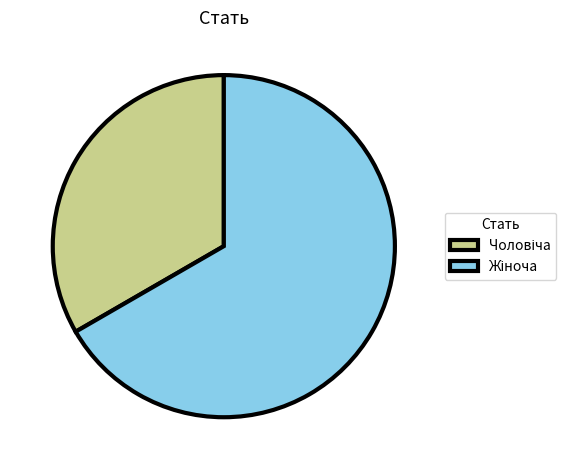

Is there a majority slice in this chart?

Yes